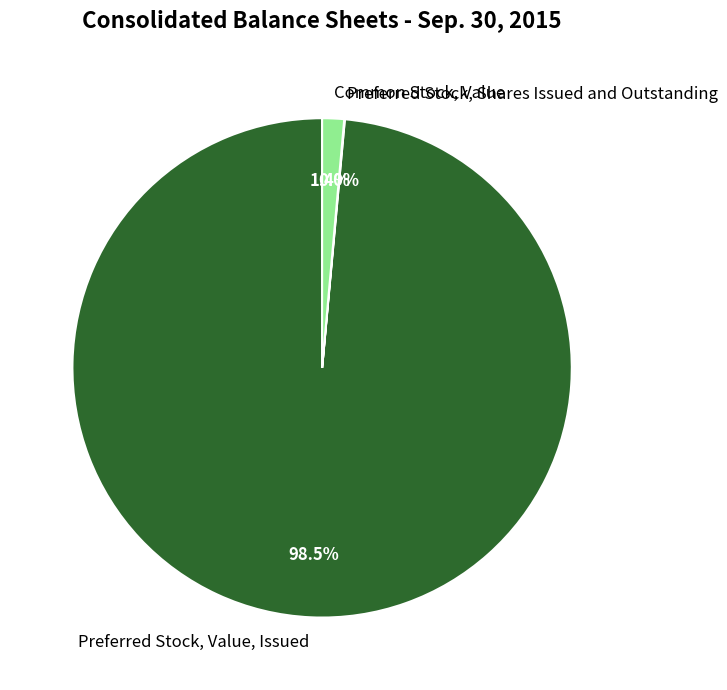

Does any single category account for the majority?

Yes